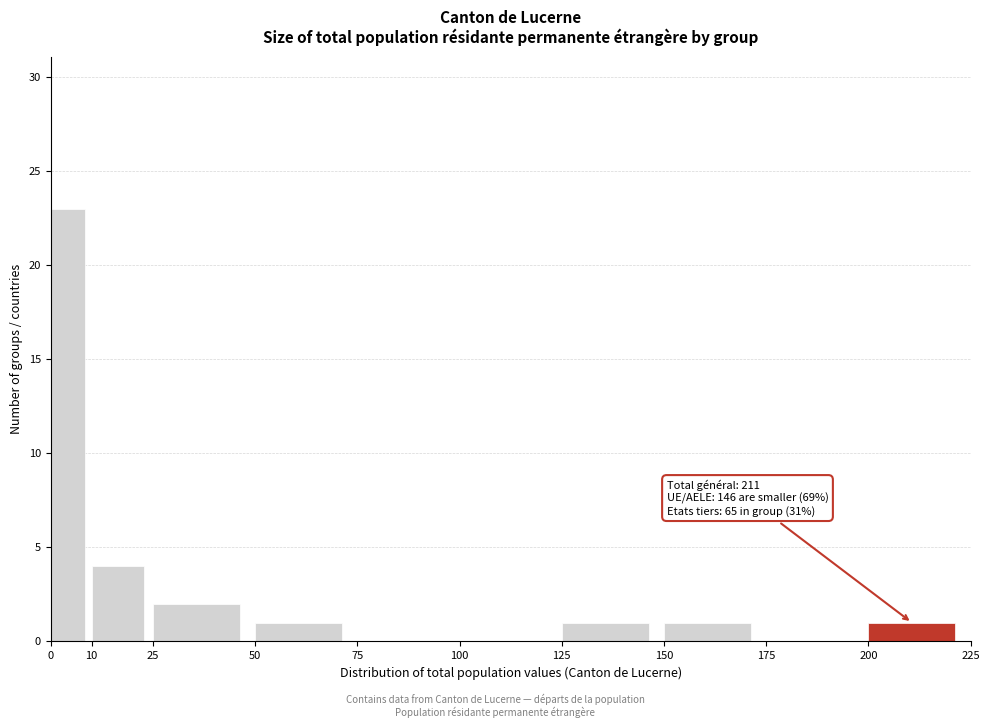

Which range on the x-axis has the tallest bar?

0 to 10